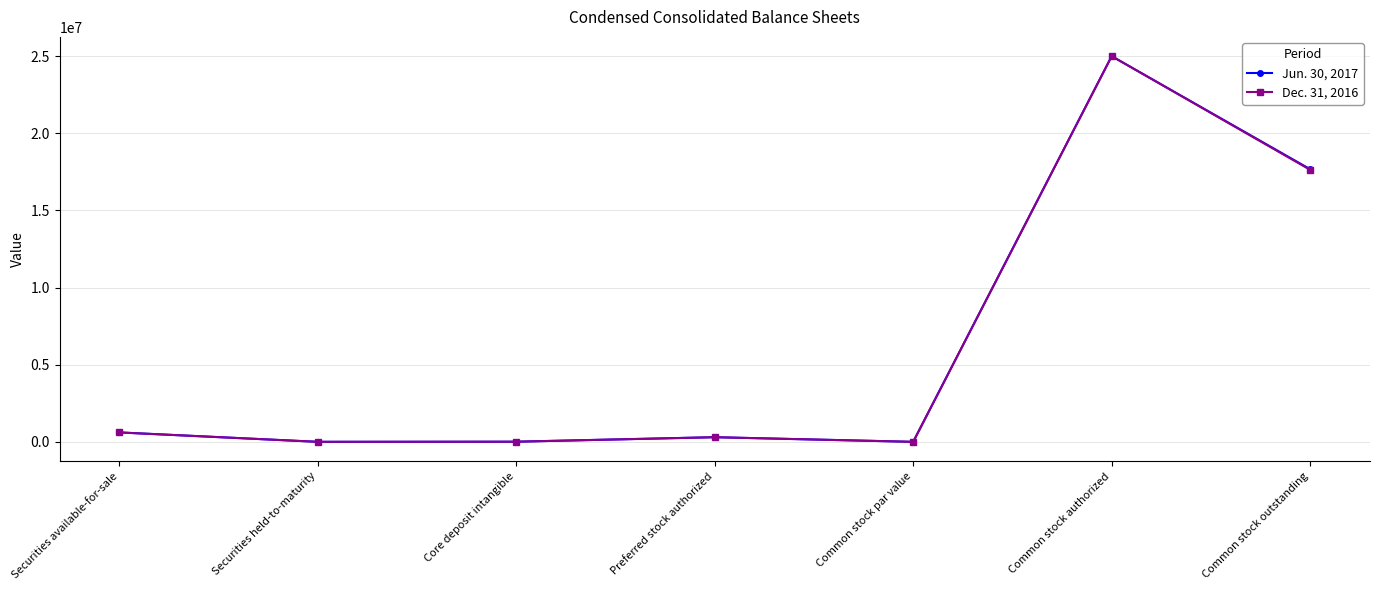

How many values in the Dec. 31, 2016 series are below 300000?

3